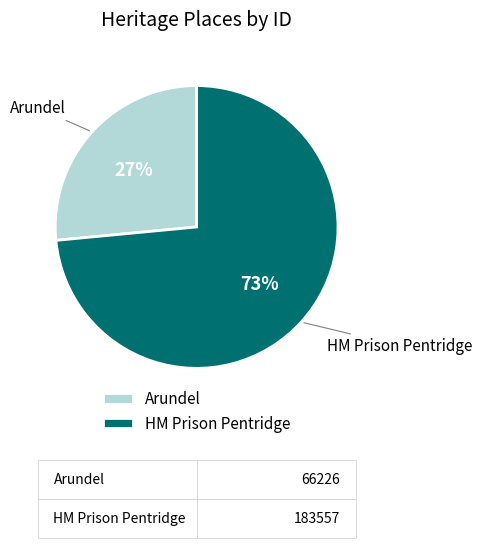

Does any single category account for the majority?

Yes